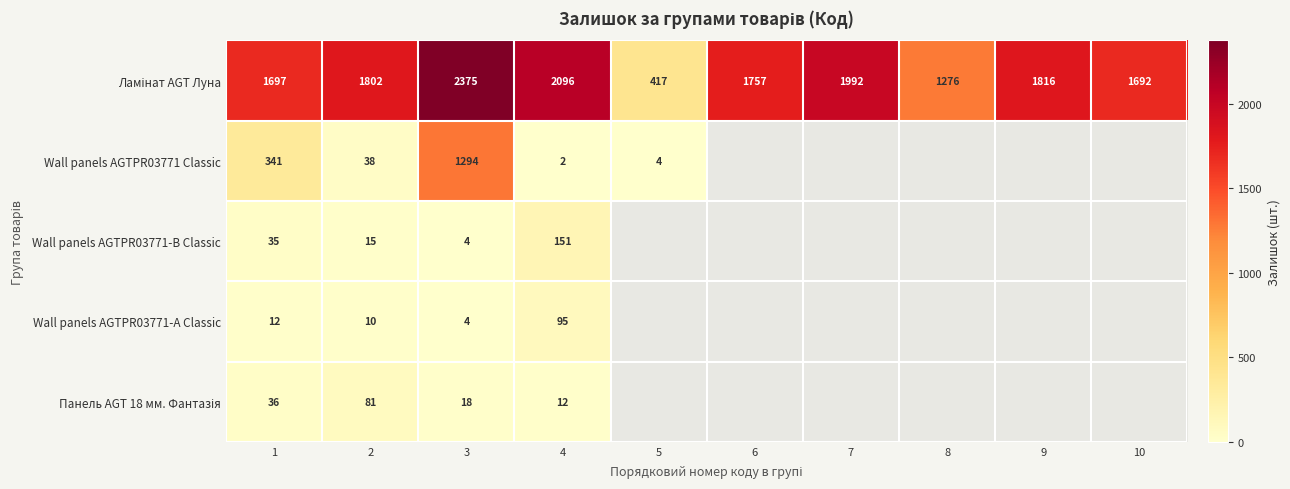

What is the total value across all series at 1?

2121